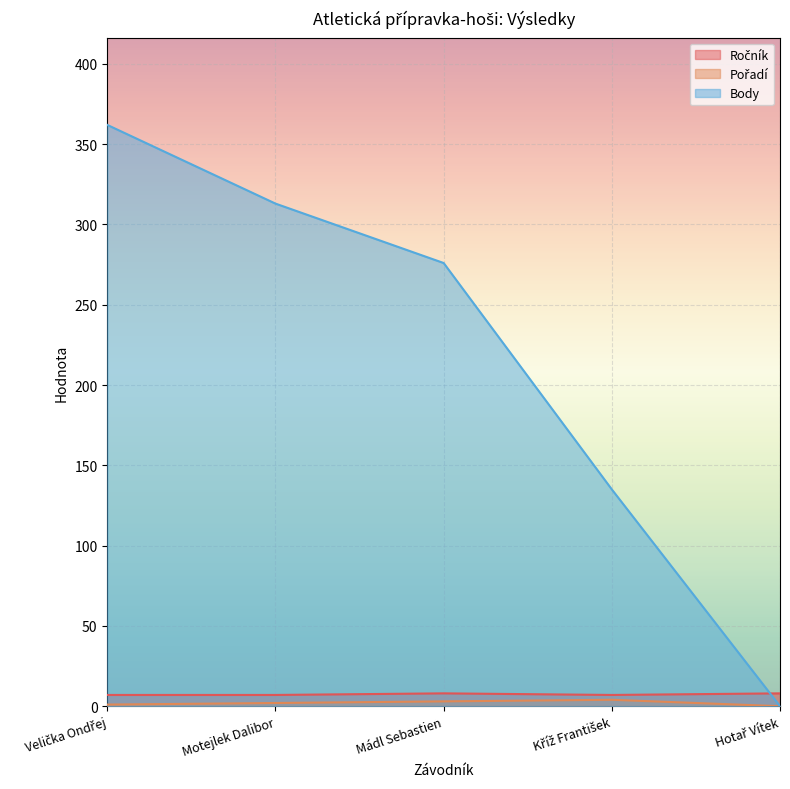

Reading right to left, what are all the values shown in this chart?

Ročník: Hotař Vítek=8	Kříž František=7	Mádl Sebastien=8	Motejlek Dalibor=7	Velička Ondřej=7
Pořadí: Hotař Vítek=0	Kříž František=4	Mádl Sebastien=3	Motejlek Dalibor=2	Velička Ondřej=1
Body: Hotař Vítek=0	Kříž František=135	Mádl Sebastien=276	Motejlek Dalibor=313	Velička Ondřej=362